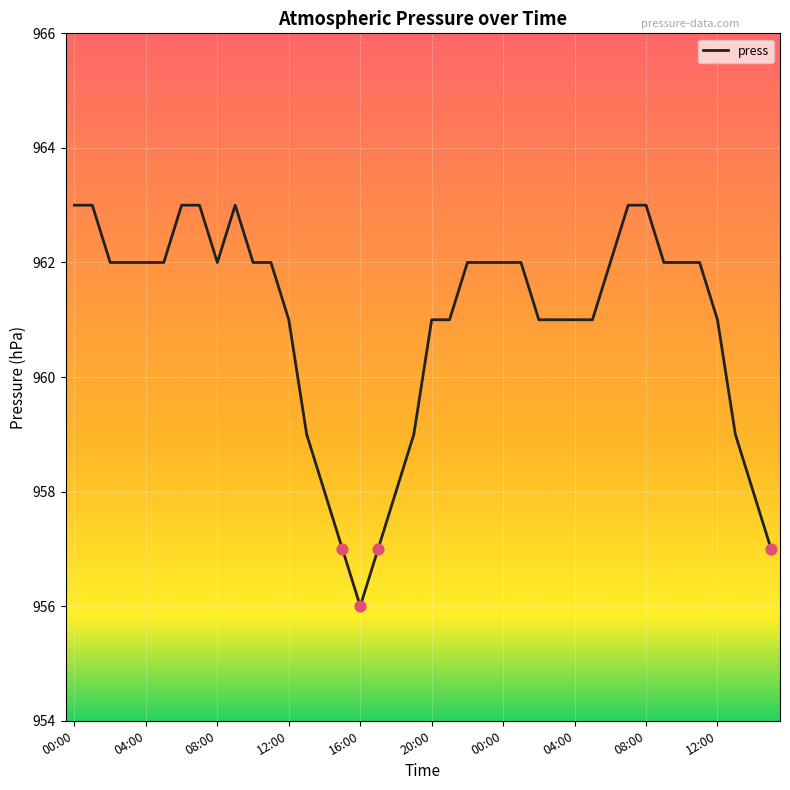

What is the difference between the maximum and minimum values?

7